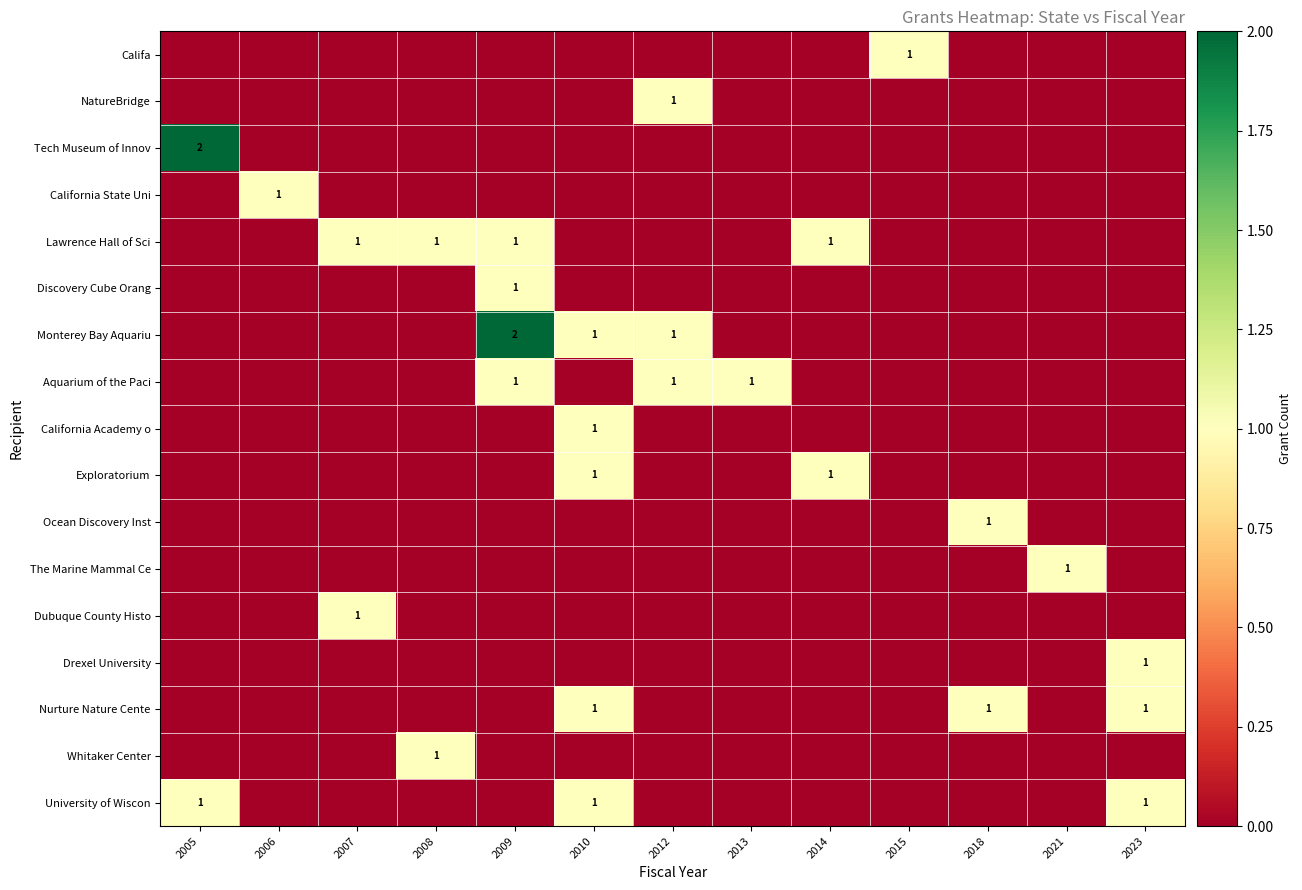

What is the difference between the maximum and second lowest values in the Aquarium of the Paci series?

1